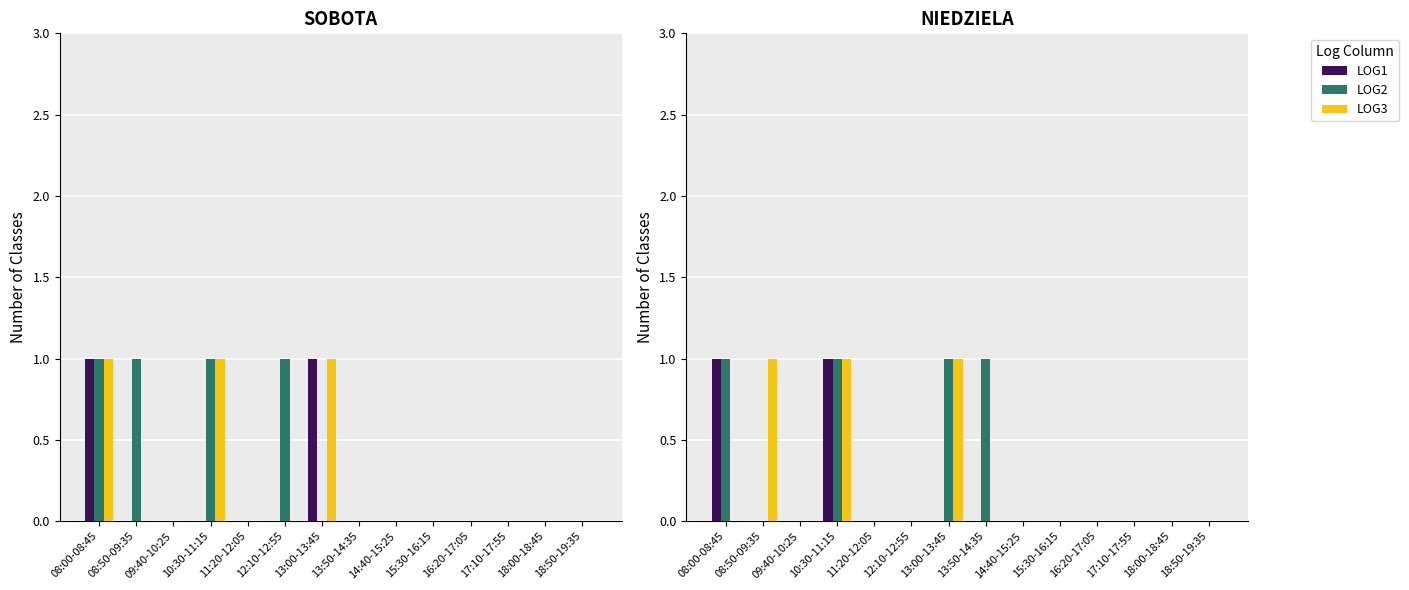

Are the bars horizontal?

No